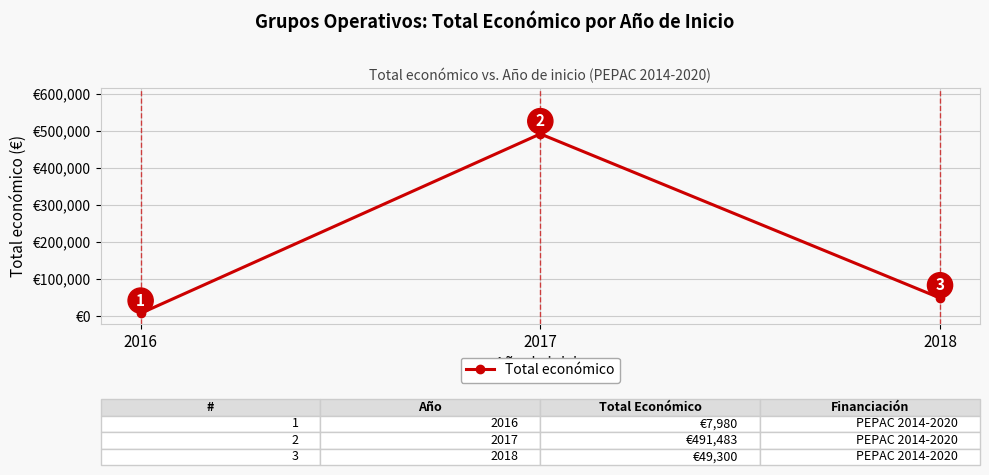

How many lines are shown in the chart?

1